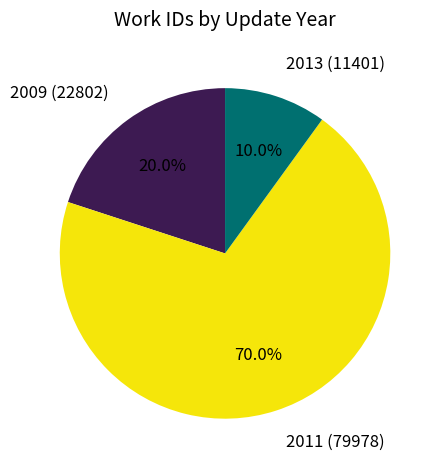

To the nearest percent, what is the average slice percentage?

33%